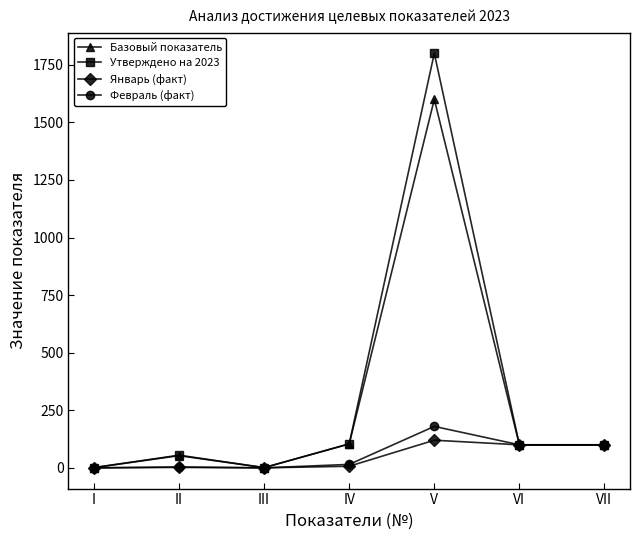

What is the total value across all series at III?

2